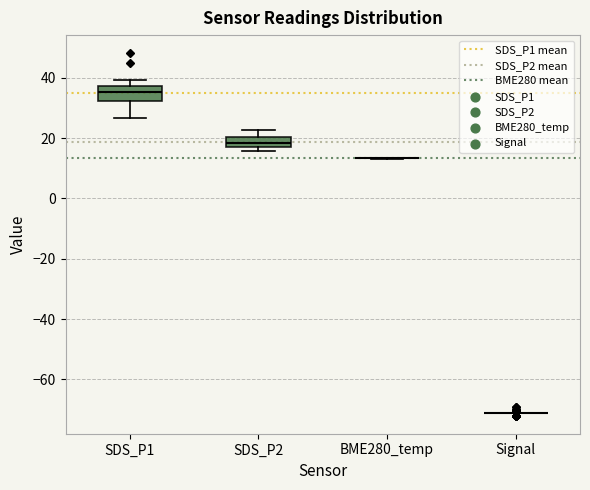

Reading left to right, transcribe this box plot: for each box, give where its median line is, the range the box spans, and where its two whiskers end, as read against the y-axis. The values are not printed on the chart, so give them approximately, as read against the axis.

SDS_P1: median 36, box 32 to 38, whiskers 26 to 40
SDS_P2: median 18 (inside the box), box 18 to 20, whiskers 16 to 22
BME280_temp: box collapsed to a line at 14, whiskers 14 to 14
Signal: box collapsed to a line at -70, whiskers -70 to -70